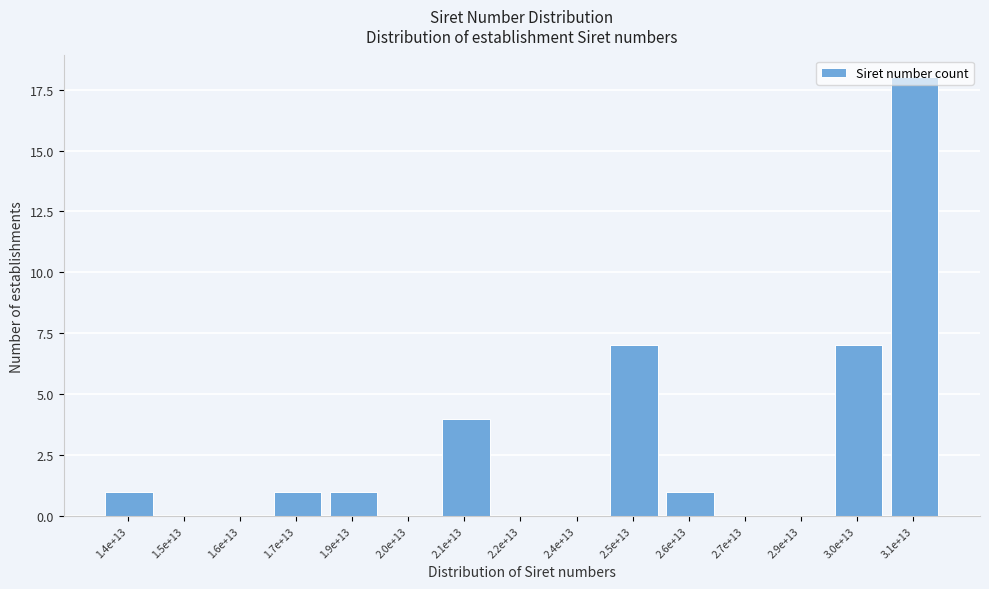

What is the sum of all values?

40